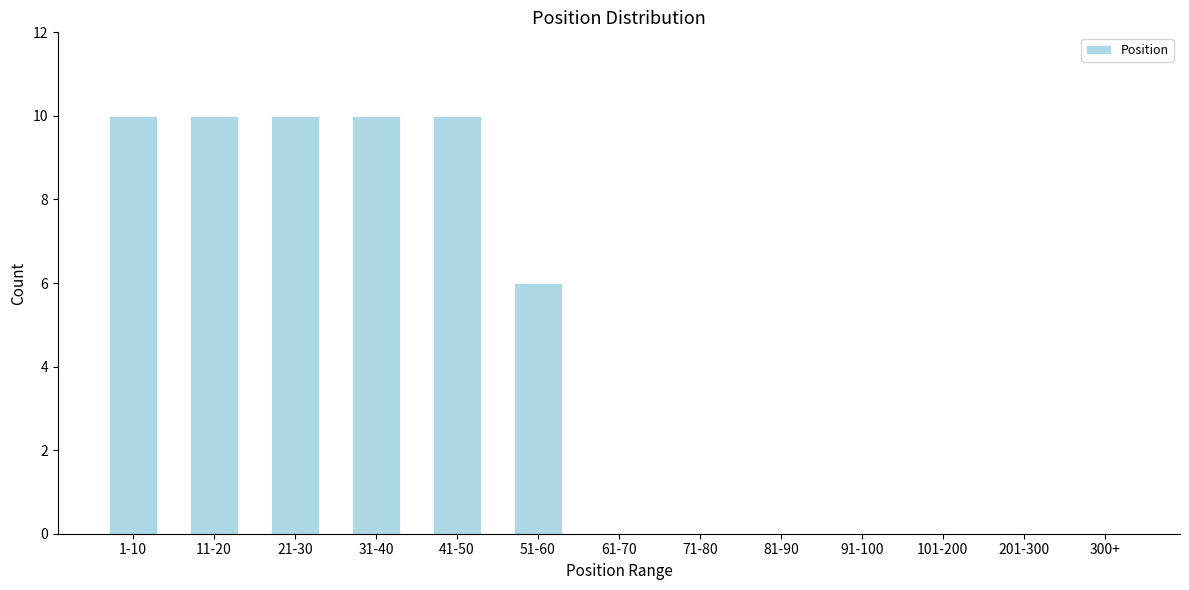

Reading left to right, what are all the values shown in this chart?

1-10=10	11-20=10	21-30=10	31-40=10	41-50=10	51-60=6	61-70=0	71-80=0	81-90=0	91-100=0	101-200=0	201-300=0	300+=0